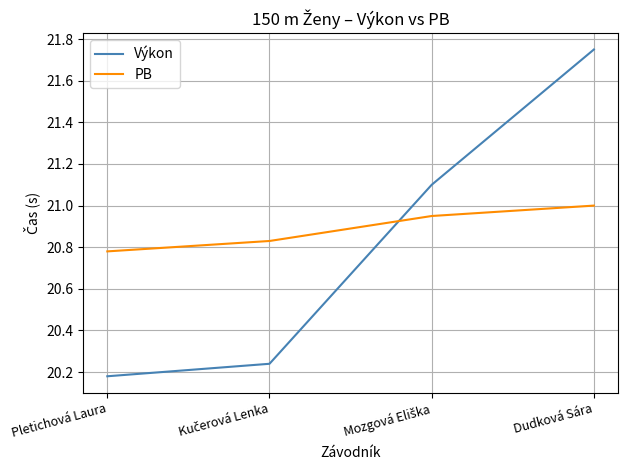

Which series has the largest range (max minus min)?

Výkon